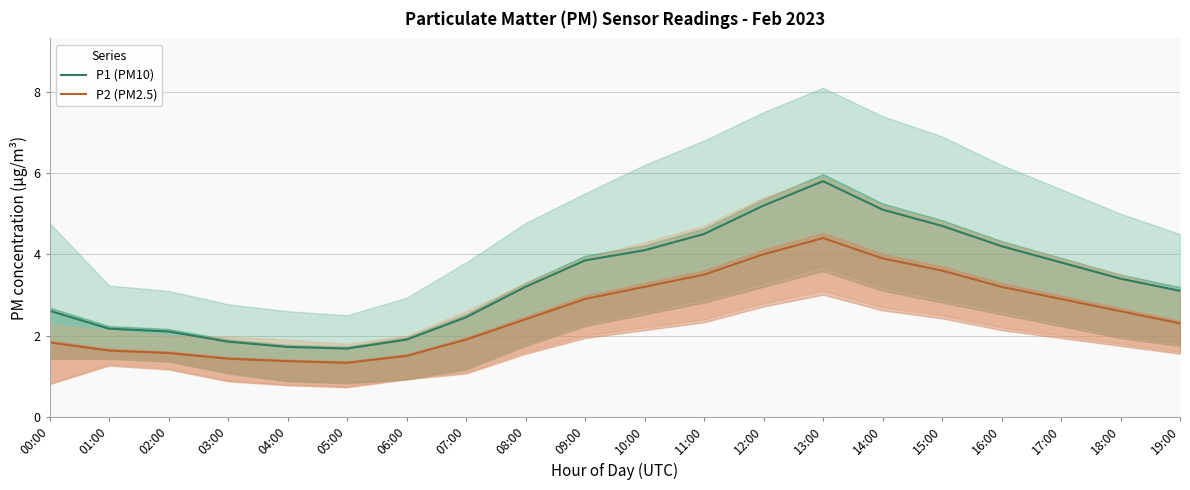

Which series has the largest range (max minus min)?

P1 (PM10)